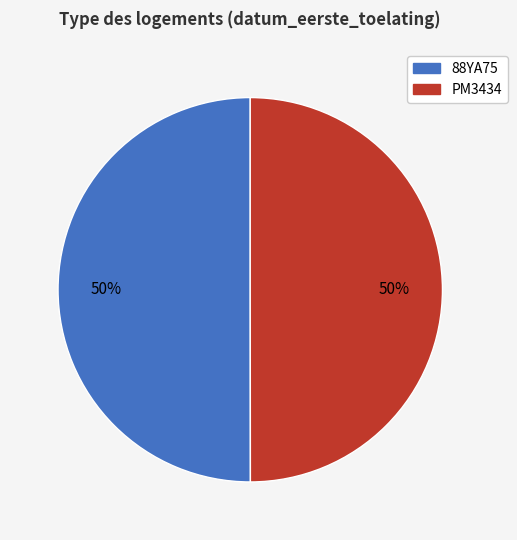

Is it true that 88YA75 is 56% of the pie?

False